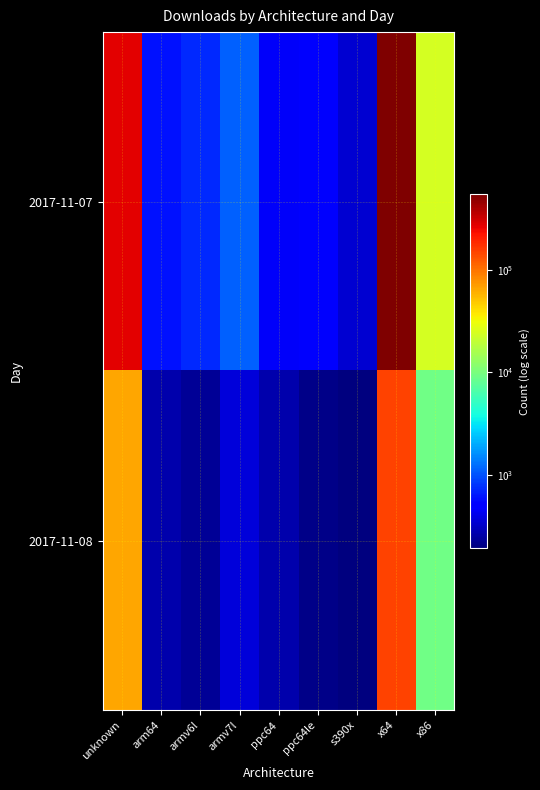

Rank the series by their maximum value, from lowest to highest.

2017-11-08, 2017-11-07